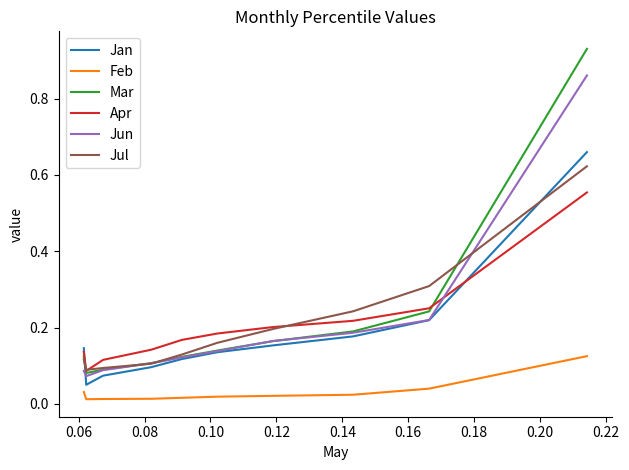

How many lines are shown in the chart?

6